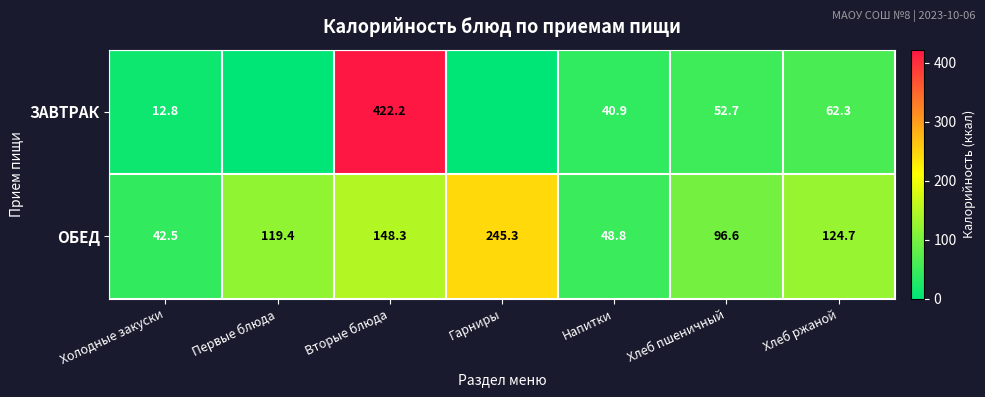

How many distinct data groups are displayed?

2